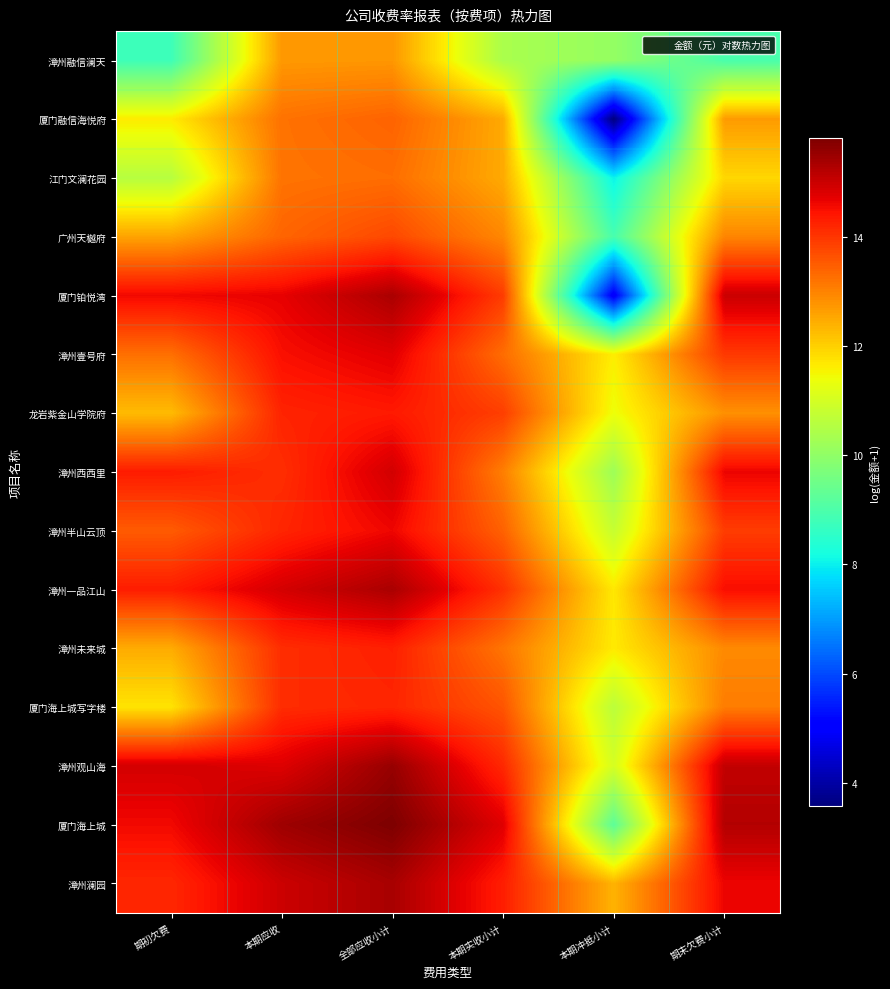

Which has a higher value, 本期实收小计 or 期初欠费?

本期实收小计